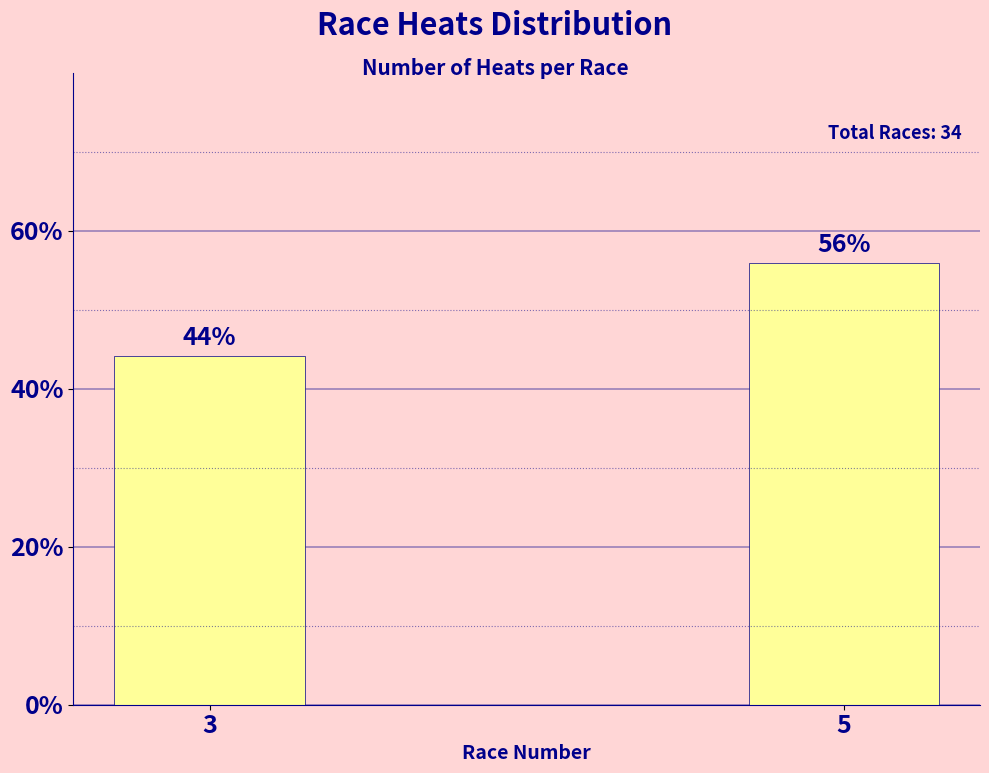

At which label is the value closest to 50?

3